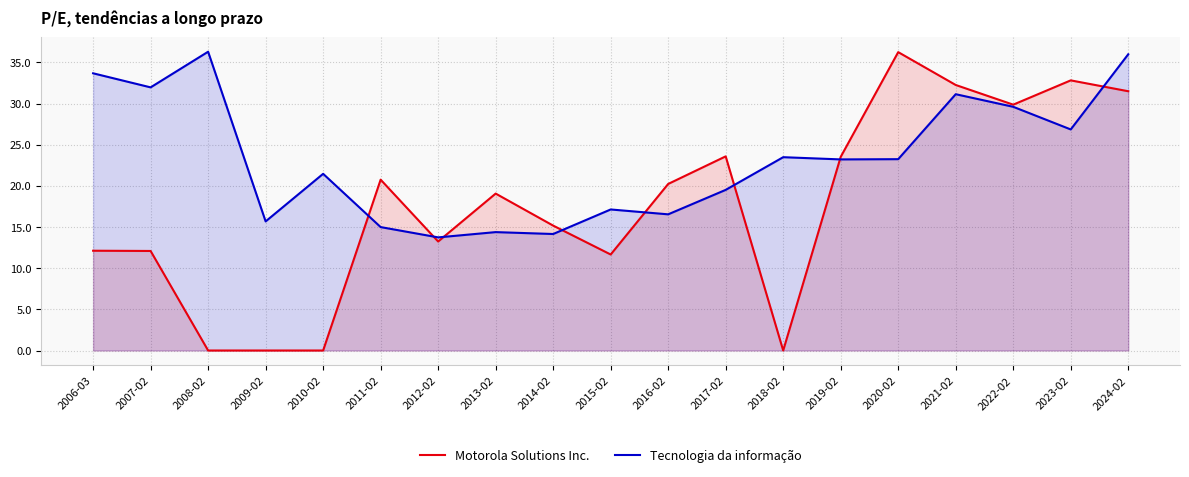

List the series in order of their overall mean, highest first.

Tecnologia da informação, Motorola Solutions Inc.